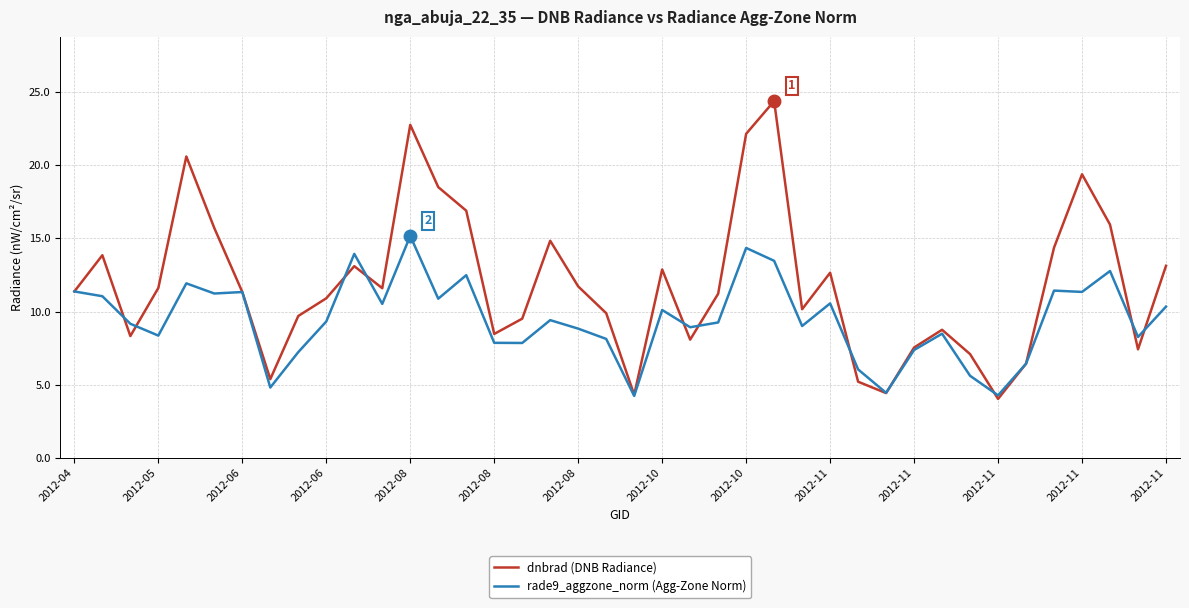

What is the smallest value displayed?

4.0